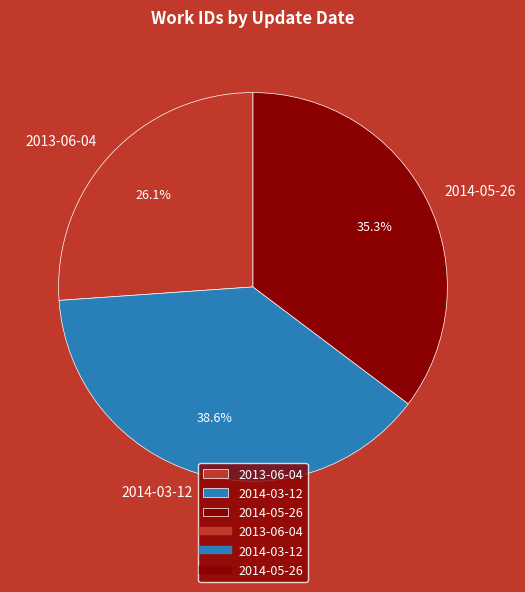

What is the ratio of the value at 2014-05-26 to the value at 2014-03-12?

0.9